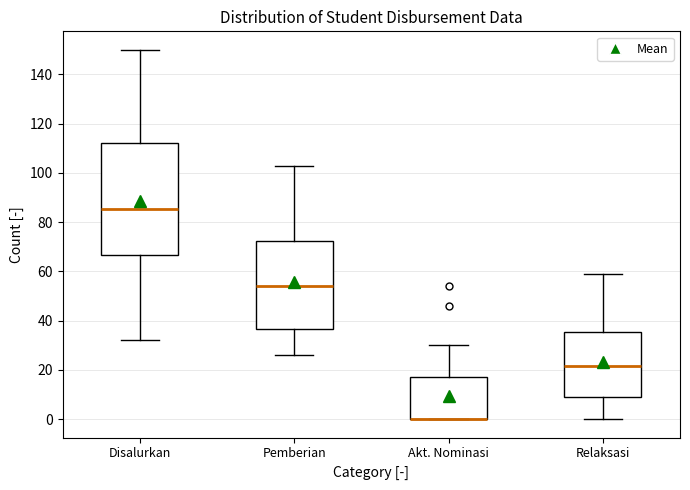

Reading left to right, transcribe this box plot: for each box, give where its median line is, the range the box spans, and where its two whiskers end, as read against the y-axis. The values are not printed on the chart, so give them approximately, as read against the axis.

Disalurkan: median 86, box 66 to 112, whiskers 32 to 150
Pemberian: median 54, box 36 to 72, whiskers 26 to 104
Akt. Nominasi: median 0 (drawn on the box's lower edge), box 0 to 18, whiskers 0 to 30
Relaksasi: median 22, box 10 to 36, whiskers 0 to 60